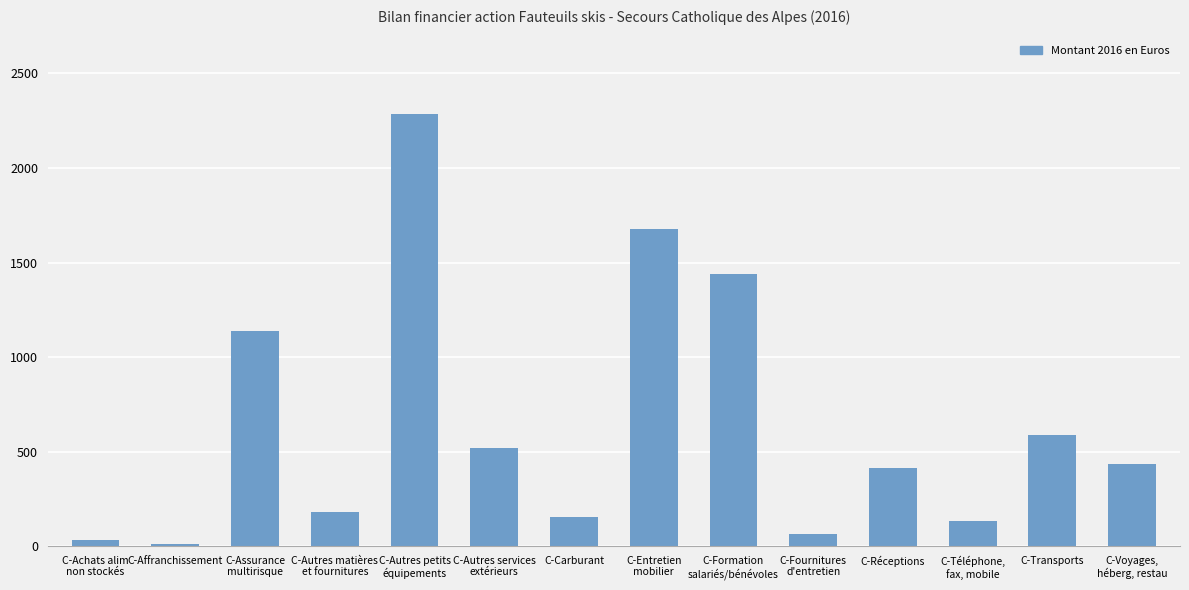

How many categories are shown in the chart?

14